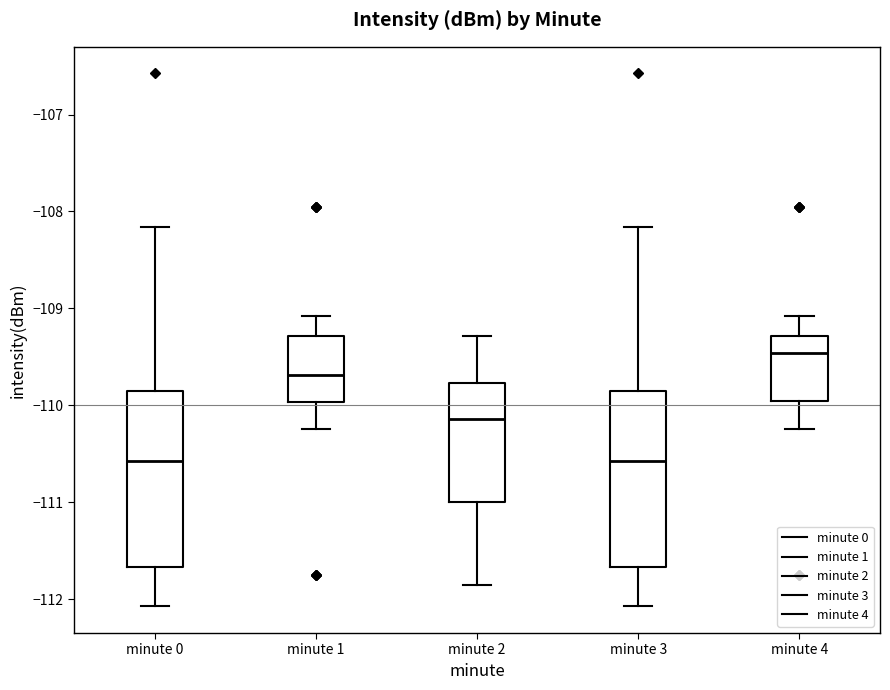

Reading left to right, read every box against the y-axis: the position of its median line, the range the box covers, and the ends of its whiskers. The values are not printed on the chart, so give them approximately, as read against the axis.

minute 0: median -110.6, box -111.7 to -109.8, whiskers -112.1 to -108.2
minute 1: median -109.7, box -110.0 to -109.3, whiskers -110.2 to -109.1
minute 2: median -110.1, box -111.0 to -109.8, whiskers -111.9 to -109.3
minute 3: median -110.6, box -111.7 to -109.8, whiskers -112.1 to -108.2
minute 4: median -109.5, box -110.0 to -109.3, whiskers -110.2 to -109.1